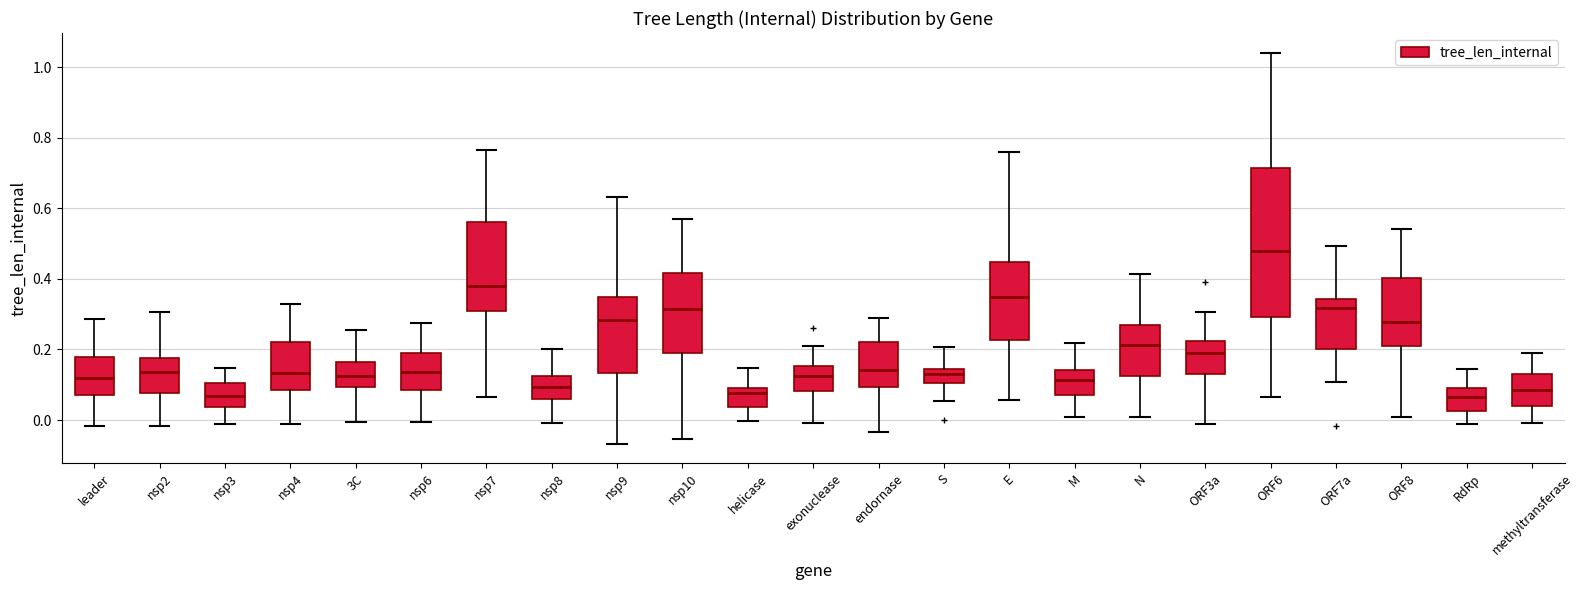

Reading left to right, read every box against the y-axis: the position of its median line, the range the box covers, and the ends of its whiskers. The values are not printed on the chart, so give them approximately, as read against the axis.

leader: median 0.12, box 0.06 to 0.18, whiskers -0.02 to 0.28
nsp2: median 0.14, box 0.08 to 0.18, whiskers -0.02 to 0.30
nsp3: median 0.06, box 0.04 to 0.10, whiskers -0.02 to 0.14
nsp4: median 0.14, box 0.08 to 0.22, whiskers -0.02 to 0.32
3C: median 0.12, box 0.10 to 0.16, whiskers 0.00 to 0.26
nsp6: median 0.14, box 0.08 to 0.20, whiskers 0.00 to 0.28
nsp7: median 0.38, box 0.30 to 0.56, whiskers 0.06 to 0.76
nsp8: median 0.10, box 0.06 to 0.12, whiskers 0.00 to 0.20
nsp9: median 0.28, box 0.14 to 0.34, whiskers -0.06 to 0.64
nsp10: median 0.32, box 0.20 to 0.42, whiskers -0.06 to 0.58
helicase: median 0.08 (just below the box's upper edge), box 0.04 to 0.08, whiskers 0.00 to 0.14
exonuclease: median 0.12, box 0.08 to 0.16, whiskers 0.00 to 0.22
endornase: median 0.14, box 0.10 to 0.22, whiskers -0.04 to 0.28
S: median 0.14 (inside the box), box 0.10 to 0.14, whiskers 0.06 to 0.20
E: median 0.34, box 0.22 to 0.44, whiskers 0.06 to 0.76
M: median 0.12, box 0.08 to 0.14, whiskers 0.00 to 0.22
N: median 0.22, box 0.12 to 0.26, whiskers 0.00 to 0.42
ORF3a: median 0.18, box 0.12 to 0.22, whiskers -0.02 to 0.30
ORF6: median 0.48, box 0.30 to 0.72, whiskers 0.06 to 1.04
ORF7a: median 0.32, box 0.20 to 0.34, whiskers 0.10 to 0.50
ORF8: median 0.28, box 0.22 to 0.40, whiskers 0.00 to 0.54
RdRp: median 0.06, box 0.02 to 0.10, whiskers -0.02 to 0.14
methyltransferase: median 0.08, box 0.04 to 0.12, whiskers 0.00 to 0.18